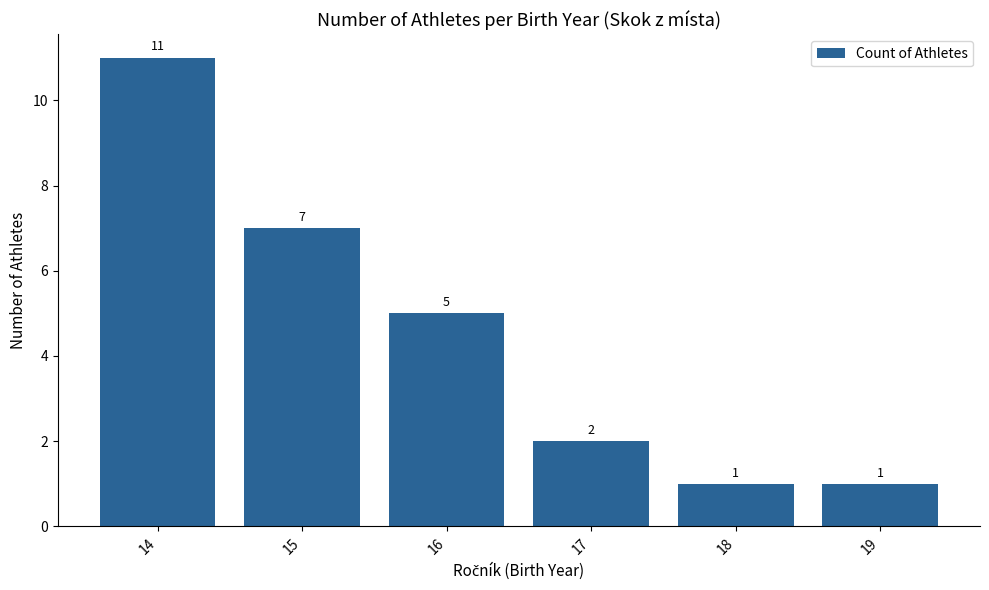

Approximately how many times larger is the value at 14 compared to 15?

1.6